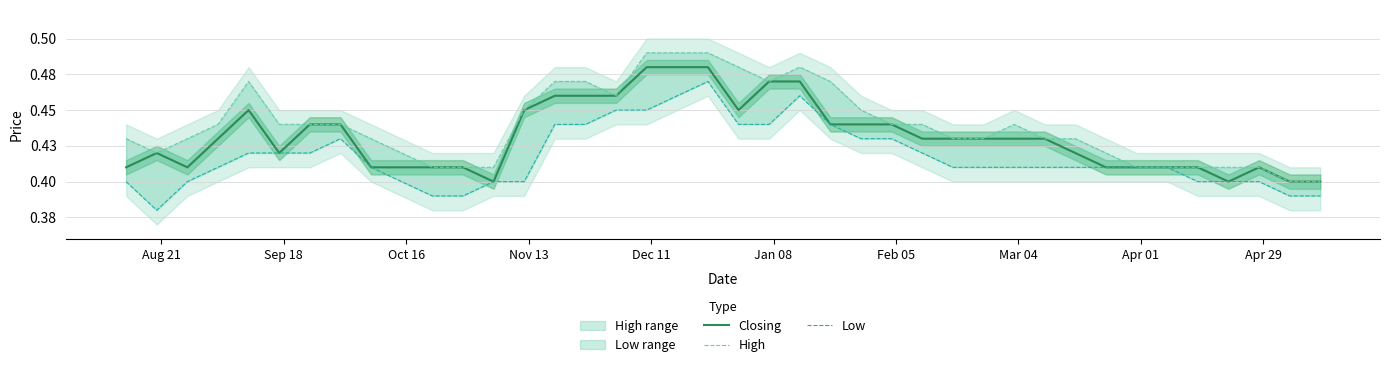

What is the difference between the maximum and minimum values in the High series?

0.1